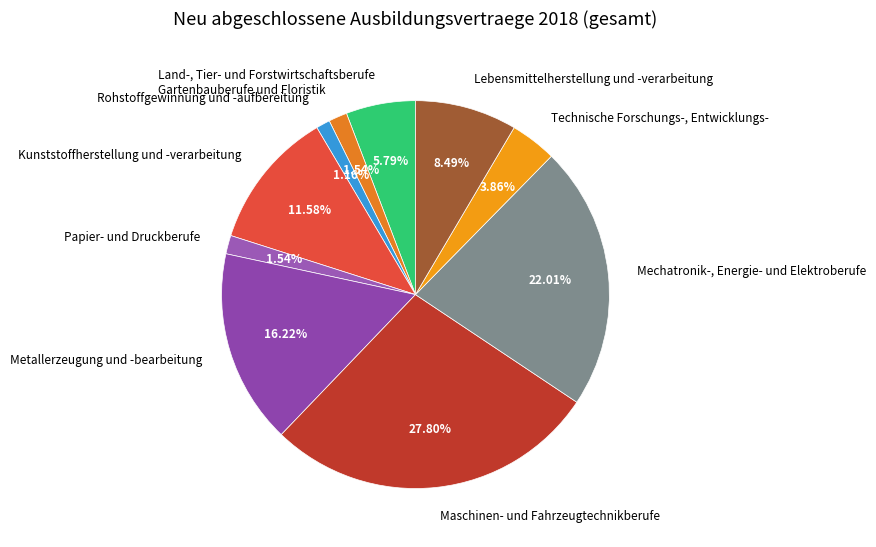

Is Metallerzeugung und -bearbeitung the majority of the pie?

No